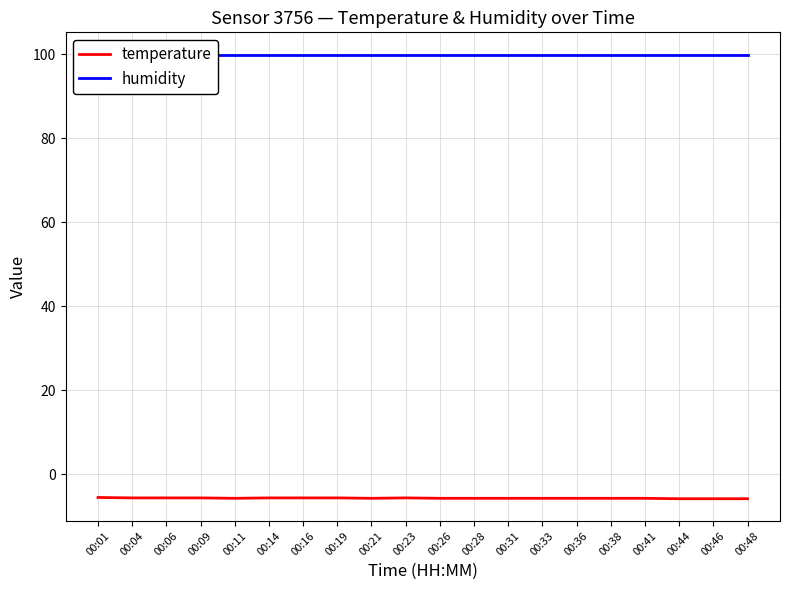

The temperature series shows -10.0 at 00:44. True or false?

False